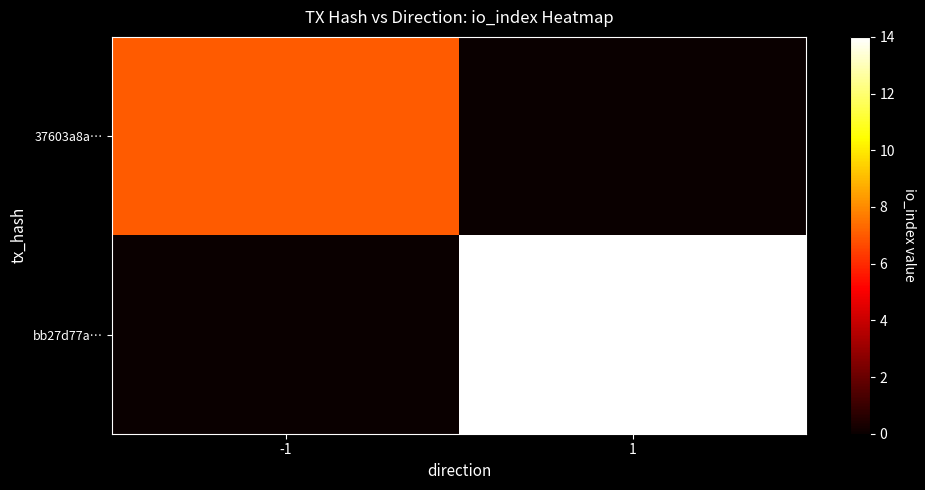

Which series has the widest spread of values?

bb27d77a…